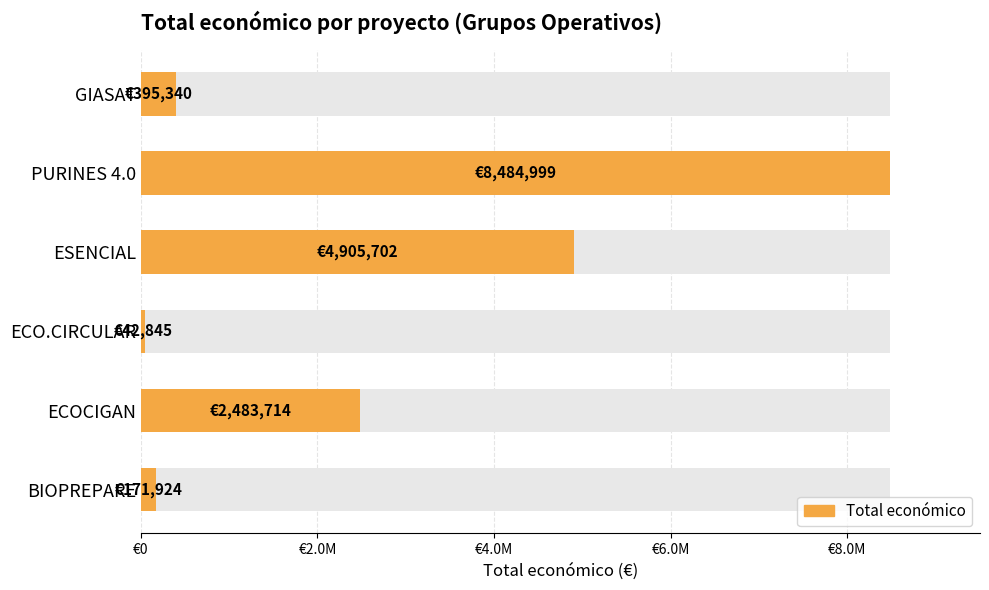

What is the value of the 6th bar from the left?

171924